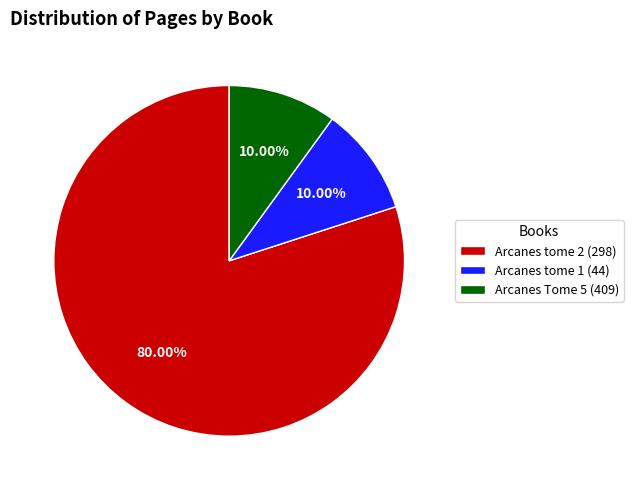

Which slice is the largest?

Arcanes tome 2 (298)